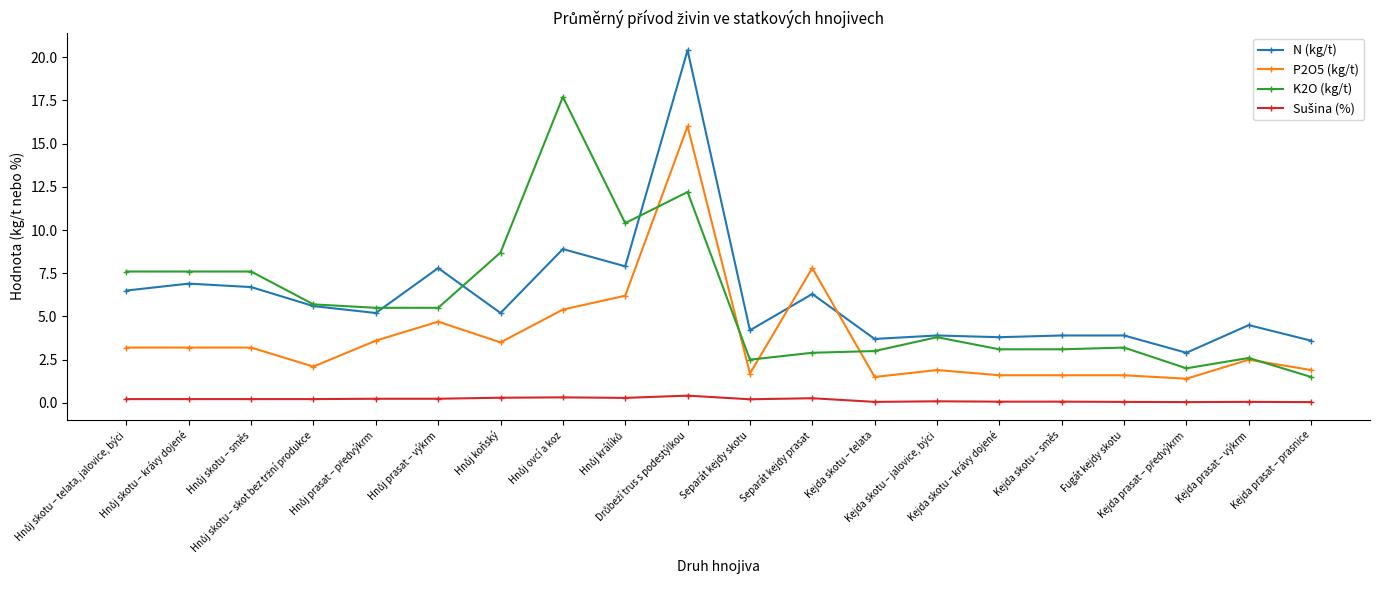

True or false: P2O5 (kg/t) has more than 0 interior local peaks.

True